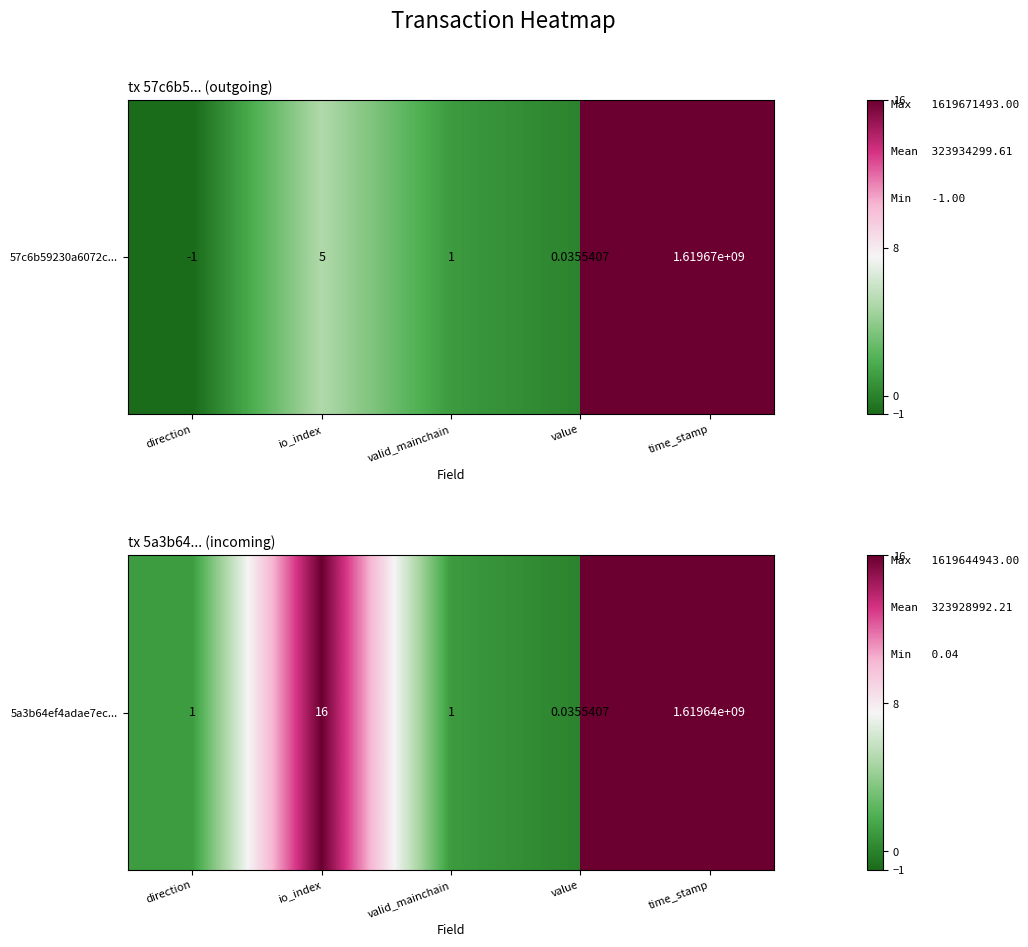

How many values are below 1?

1